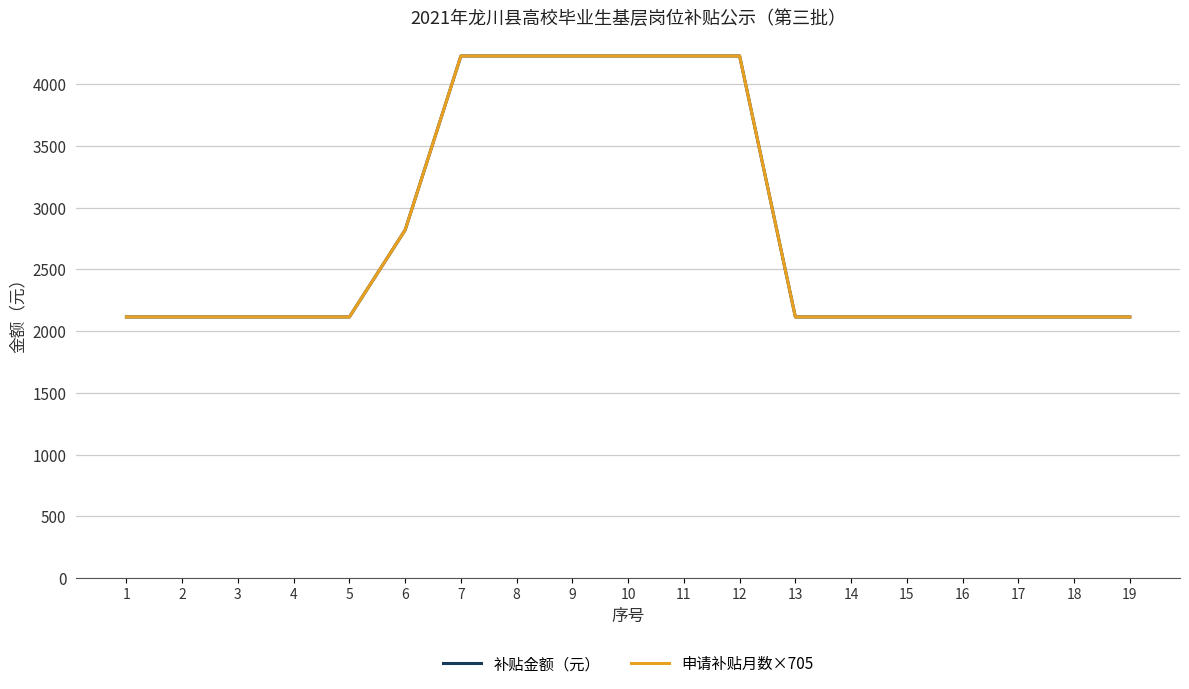

Does the chart display data point markers on the line(s)?

No